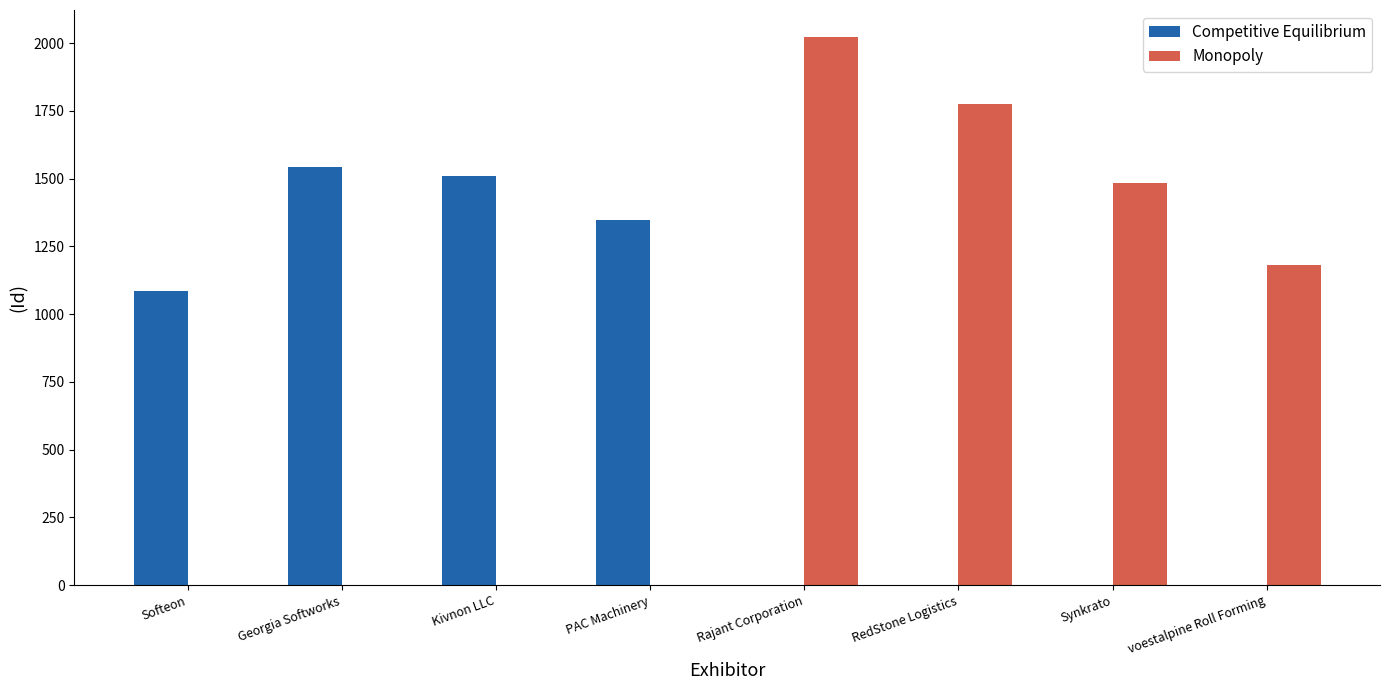

How many groups of bars are there?

8